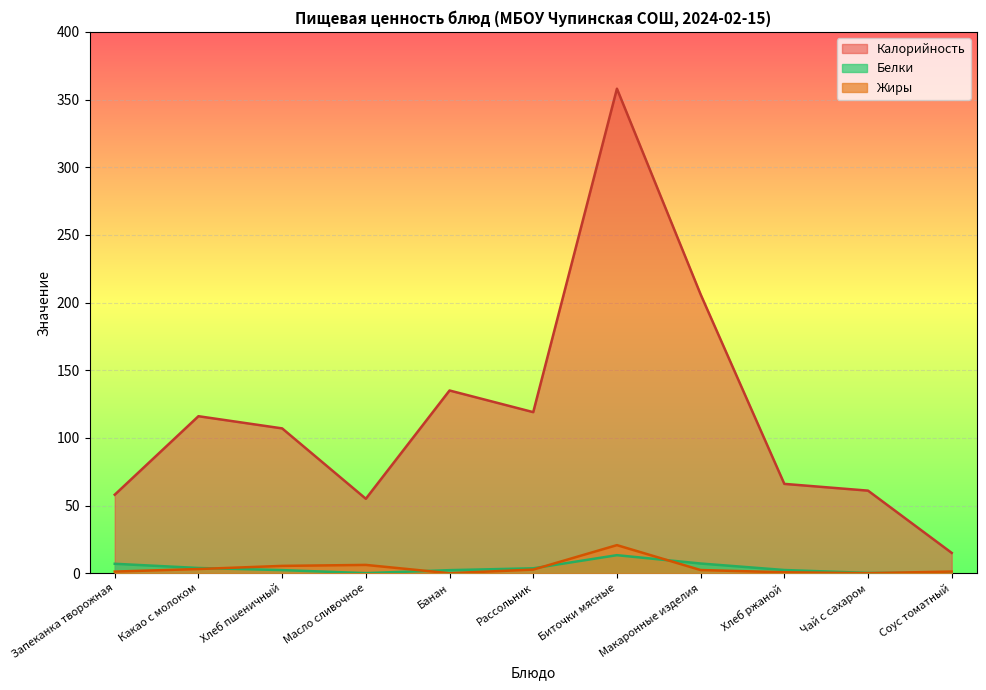

At which category does Белки reach its first local peak?

Биточки мясные